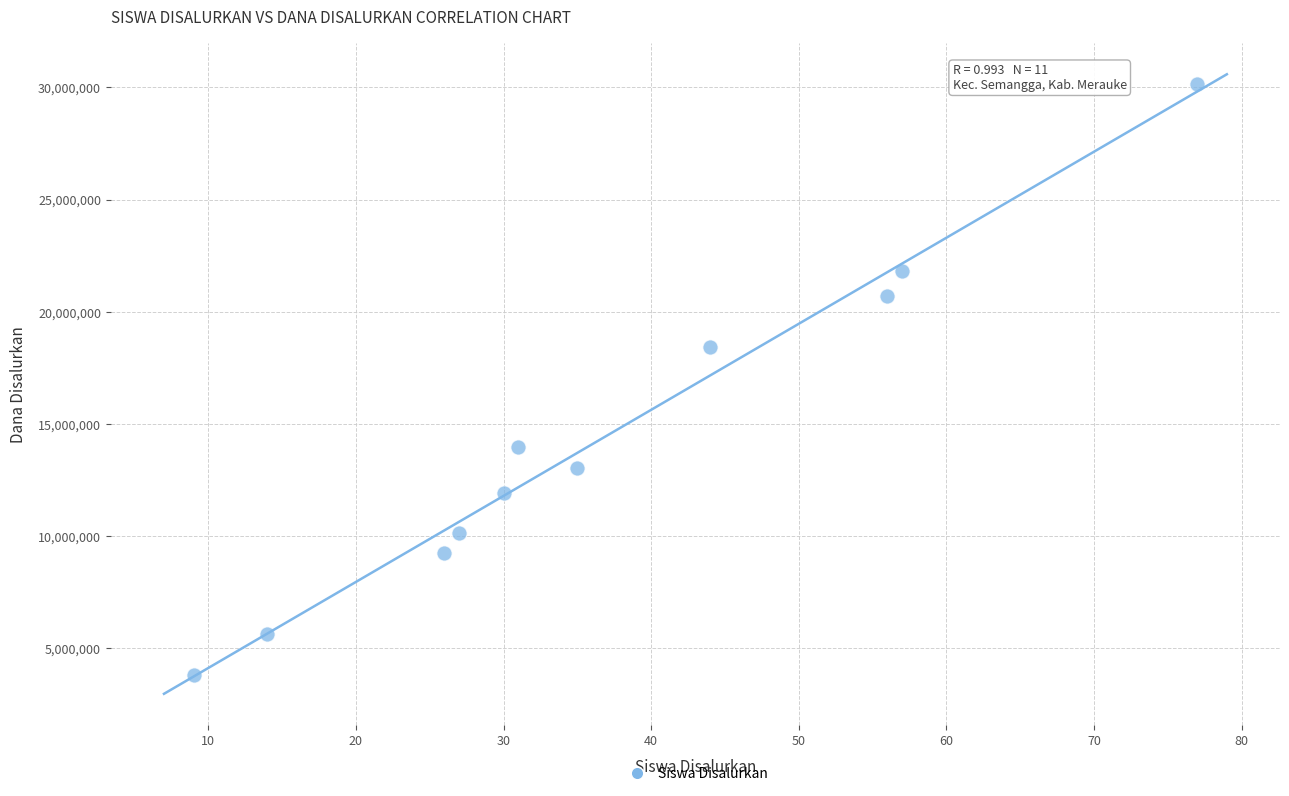

What is the range of X values (max minus min)?

68